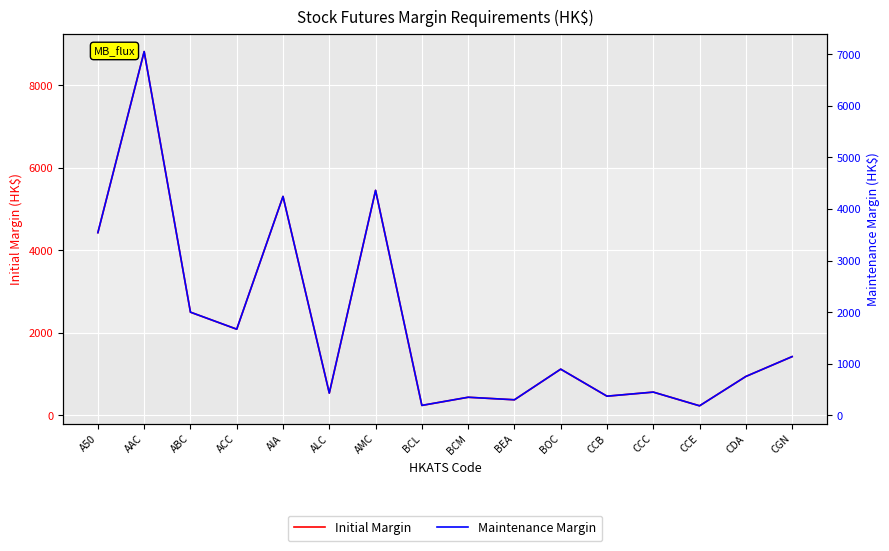

At how many categories does at least one series exceed 6760?

1